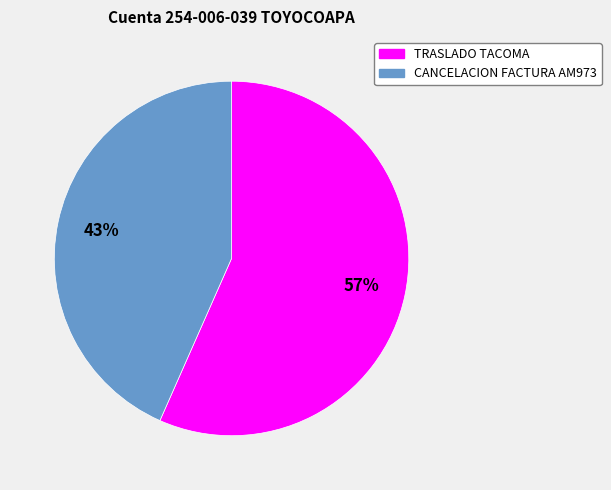

Approximately how many times larger is the value at CANCELACION FACTURA AM973 compared to TRASLADO TACOMA?

0.8